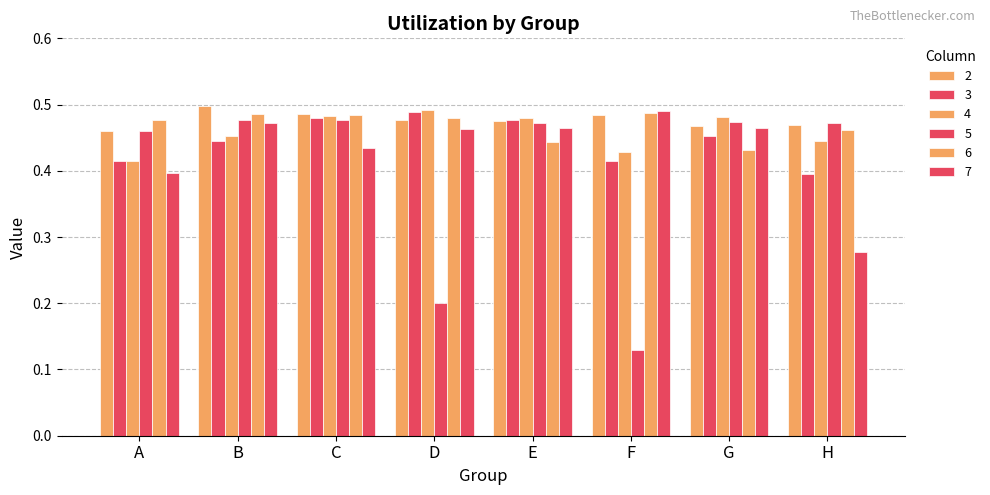

What is the difference between the highest and lowest values at H?

0.2